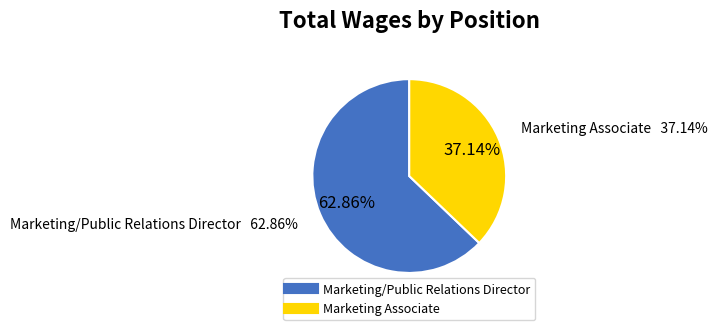

To the nearest percent, what is the difference between the largest and smallest slice percentages?

26%